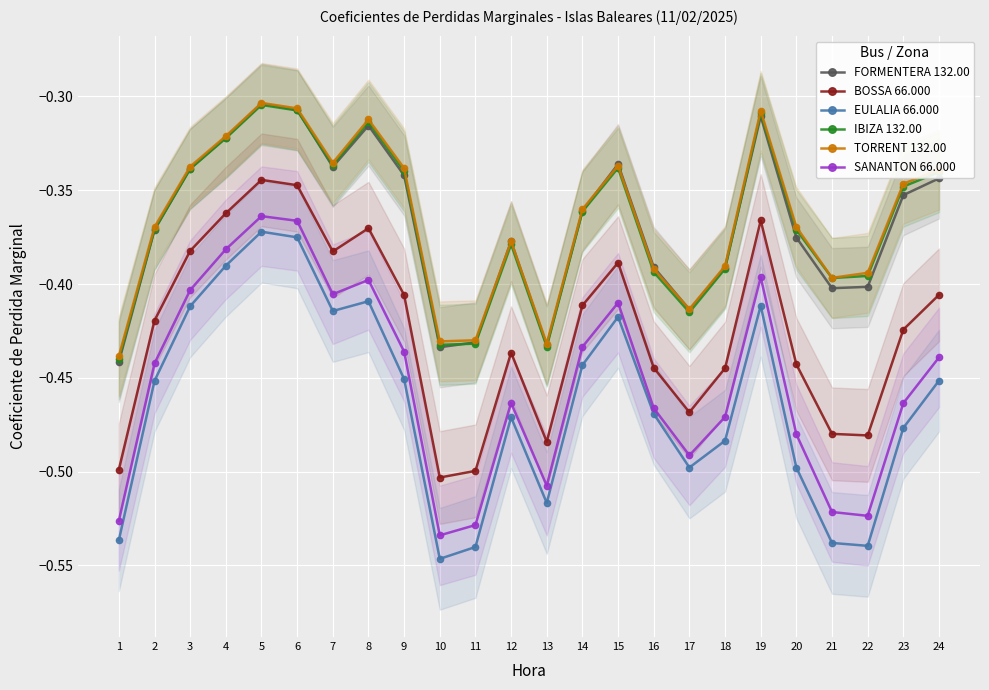

What is the sum of all BOSSA 66.000 values?

-10.2